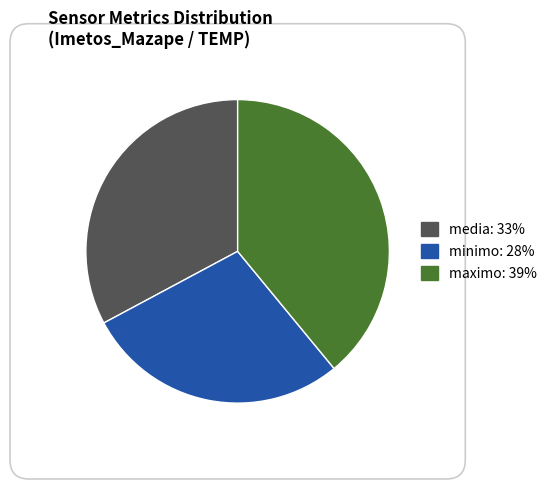

Is there a majority slice in this chart?

No